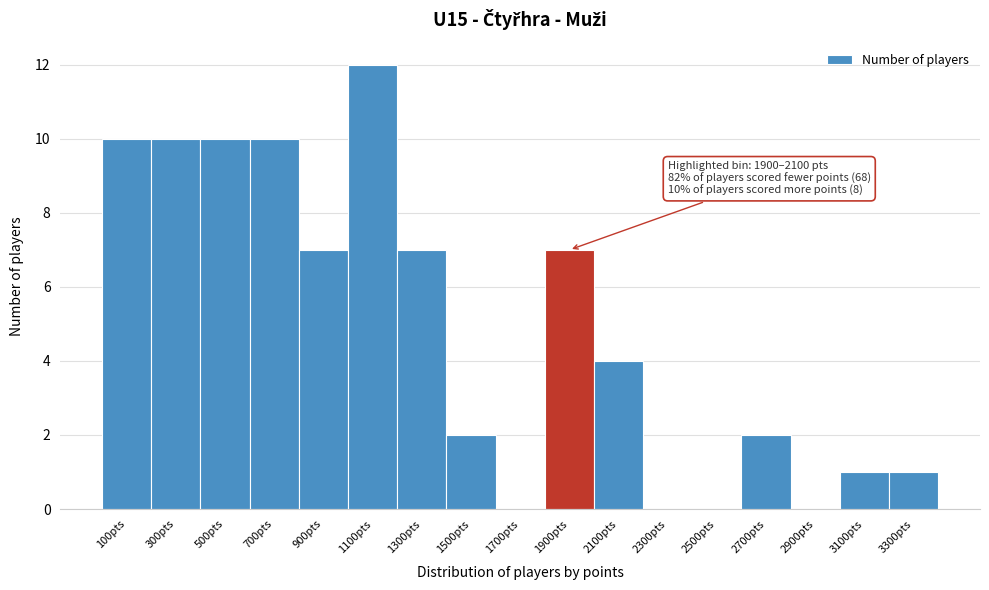

Reading left to right, what are all the values shown in this chart?

100pts=10	300pts=10	500pts=10	700pts=10	900pts=7	1100pts=12	1300pts=7	1500pts=2	1700pts=0	1900pts=7	2100pts=4	2300pts=0	2500pts=0	2700pts=2	2900pts=0	3100pts=1	3300pts=1